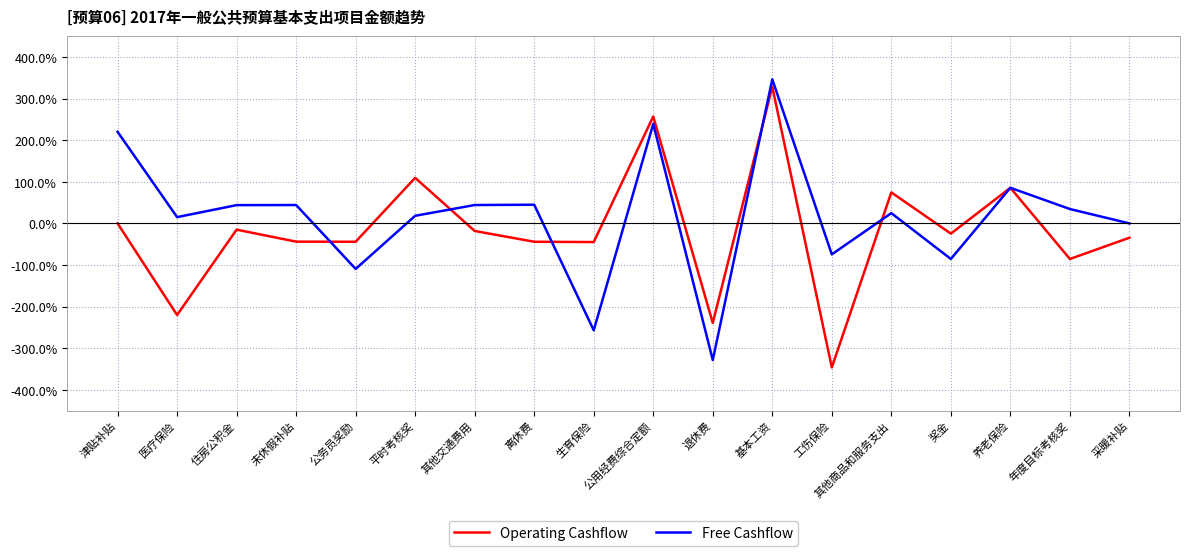

True or false: Operating Cashflow has a value of -24.6 at 奖金.

True